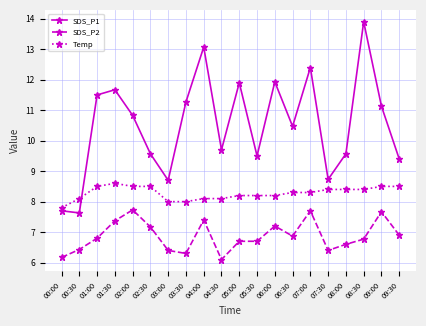

What is the sum of the Temp values at 00:30 and 05:30?

16.3